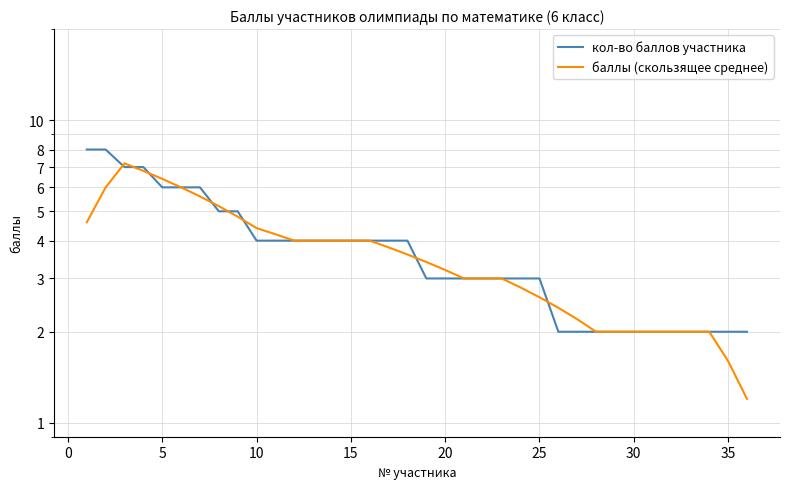

How many кол-во баллов участника values are between 2 and 5?

29